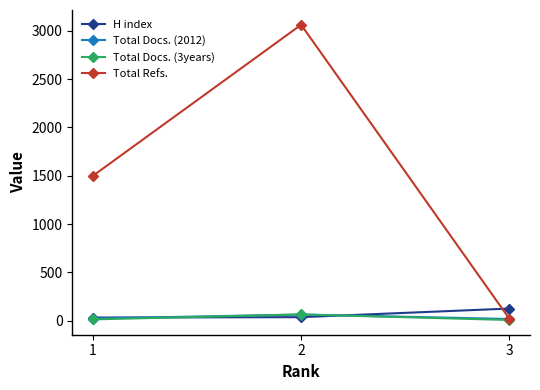

Between 1 and 2, which series saw the biggest shift?

Total Refs.